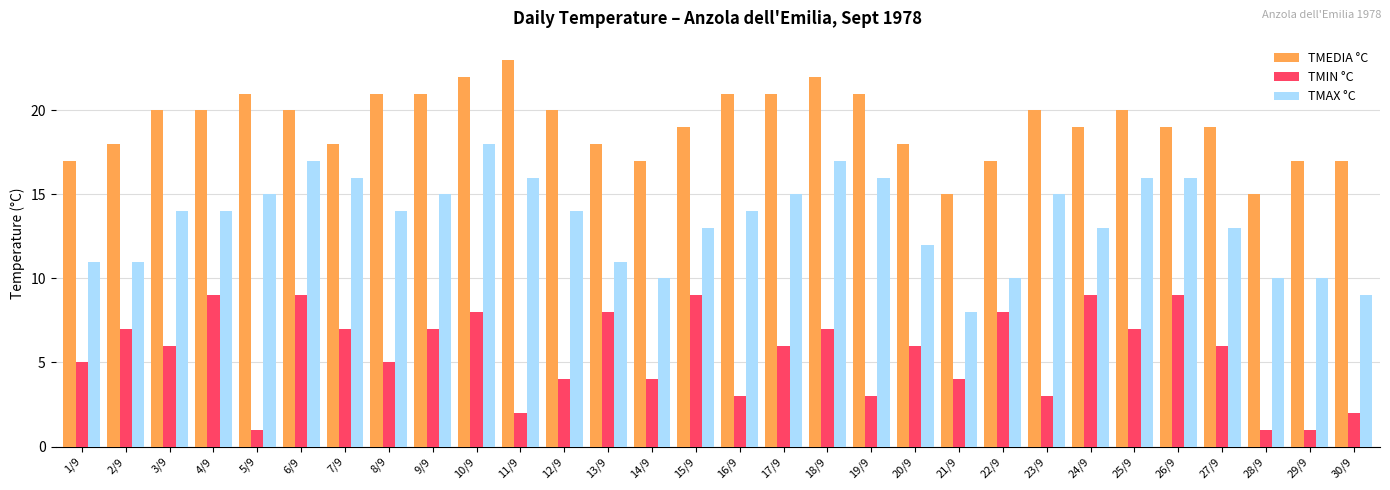

True or false: TMEDIA °C has a value of 28 at 22/9.

False